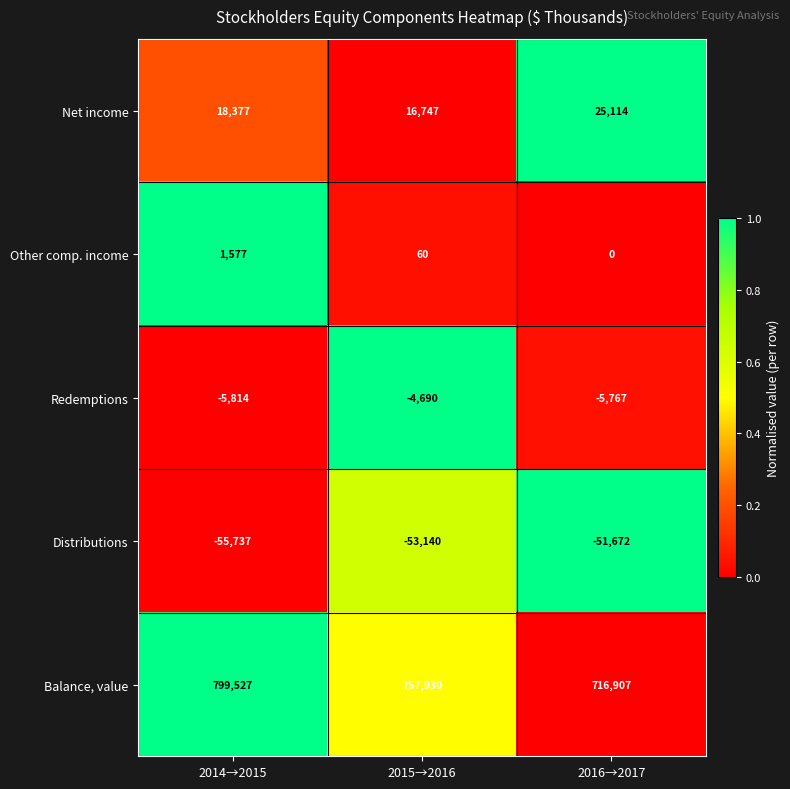

What is the spread (max minus min) of values at 2016→2017?

768579